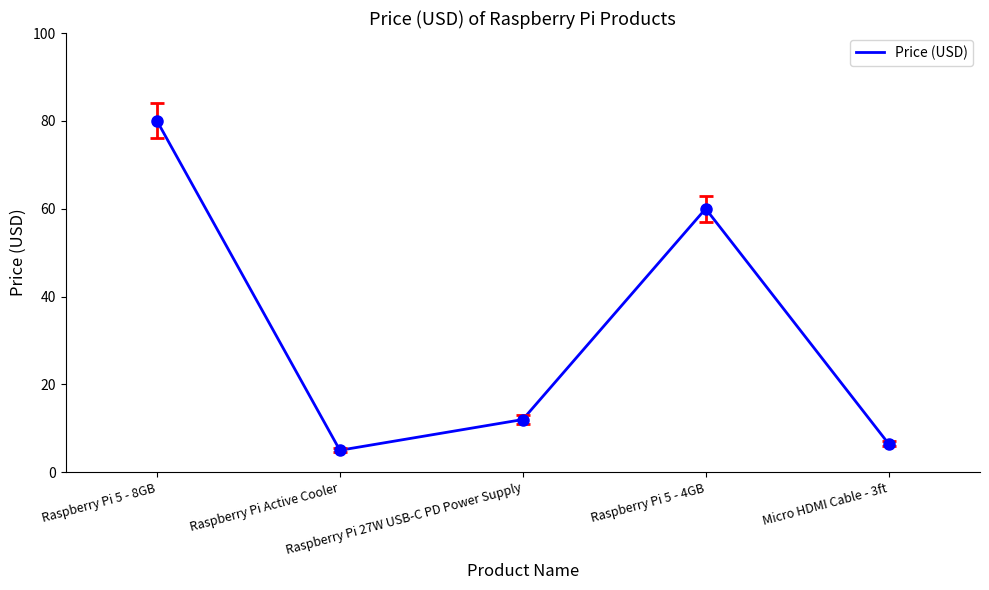

Reading left to right, transcribe all the data shown in this chart.

Raspberry Pi 5 - 8GB=80.0	Raspberry Pi Active Cooler=5.0	Raspberry Pi 27W USB-C PD Power Supply=12.0	Raspberry Pi 5 - 4GB=60.0	Micro HDMI Cable - 3ft=6.5